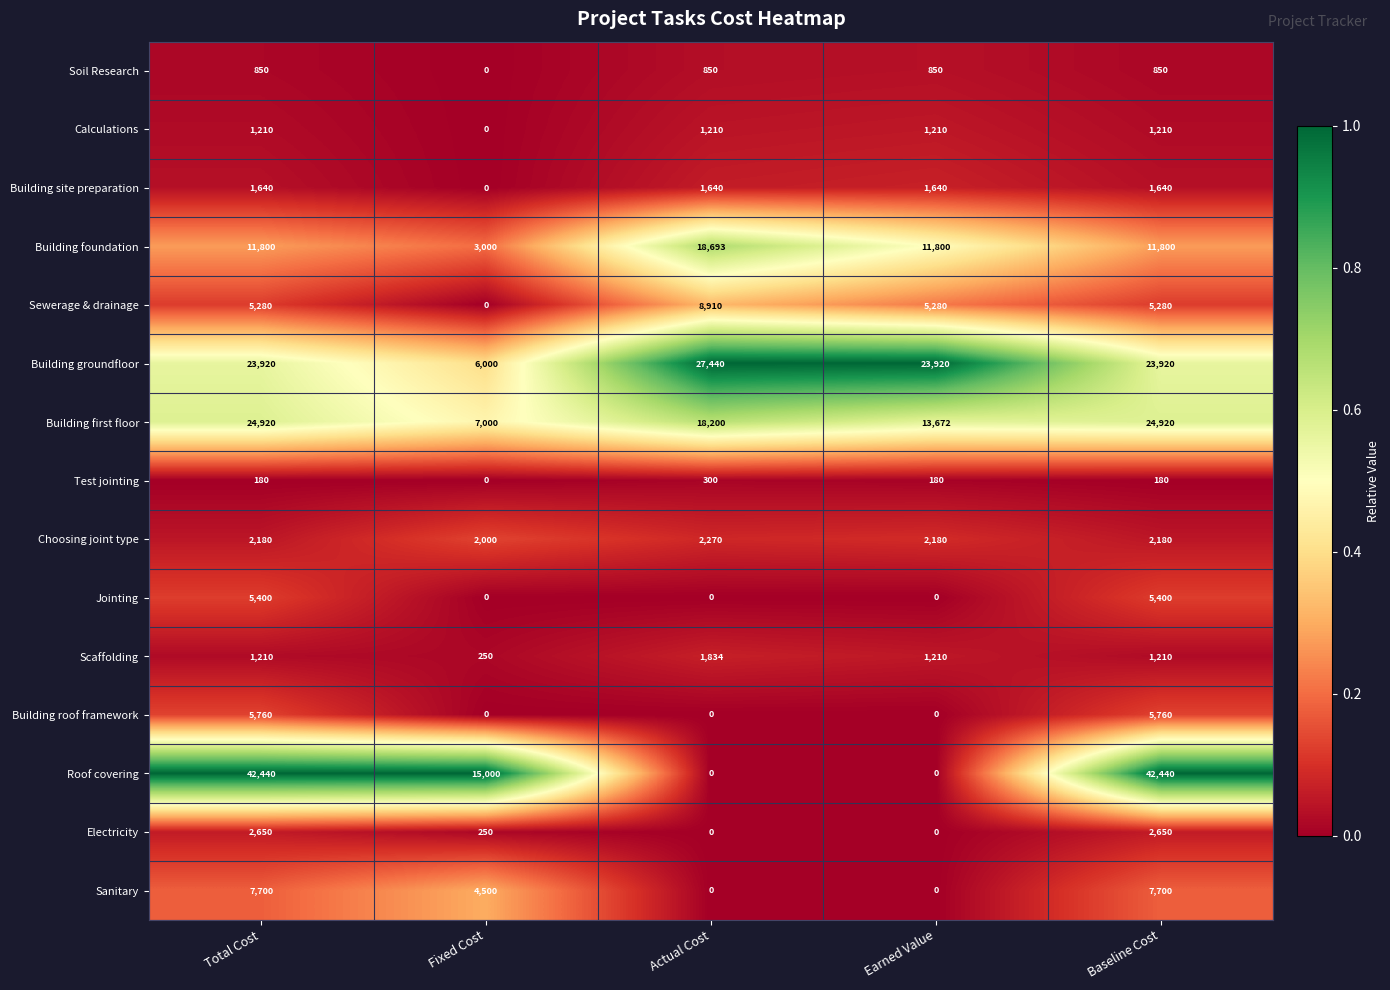

What is the lowest value of the Scaffolding series?

250